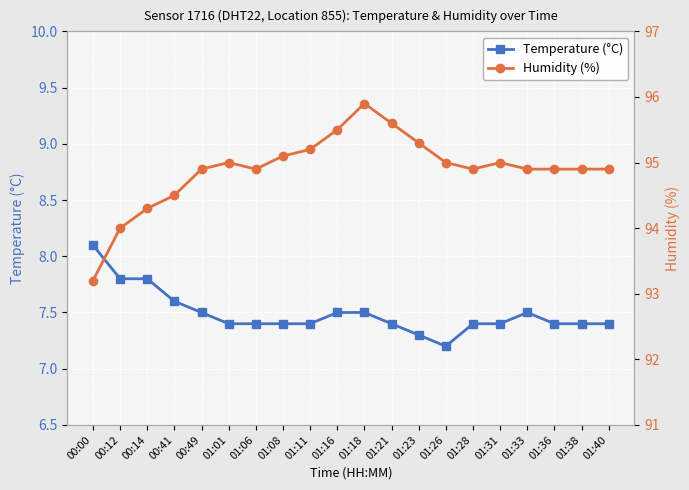

Is it true that Humidity (%) equals 153.5 at 01:38?

False